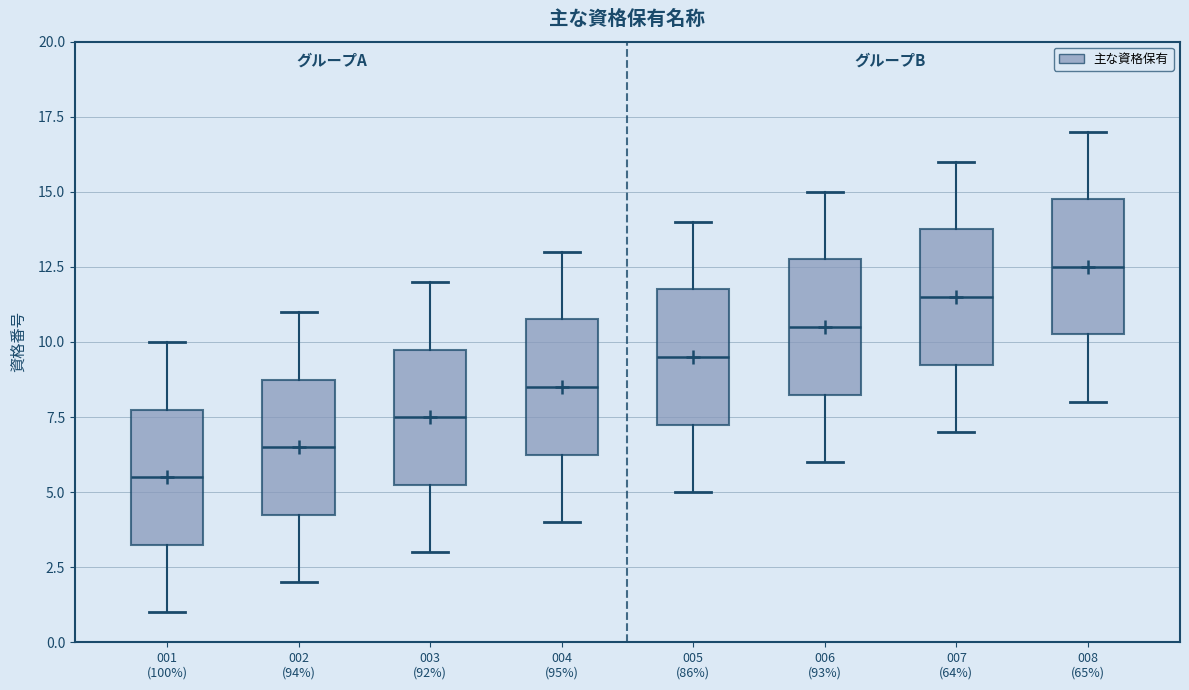

Which box's median line is the highest?

008 (65%)